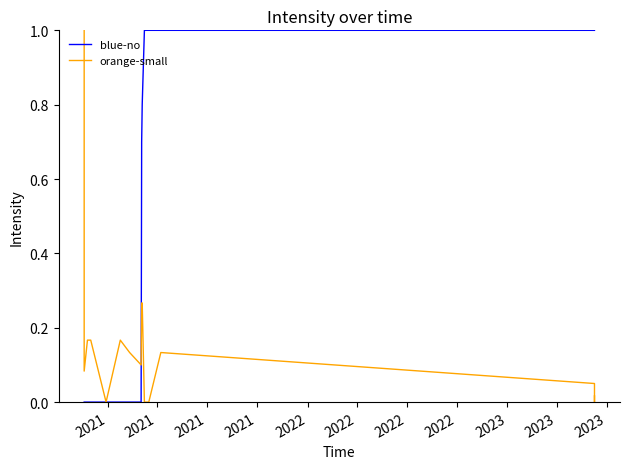

After their last crossing, which series has the higher values: blue-no or orange-small?

blue-no